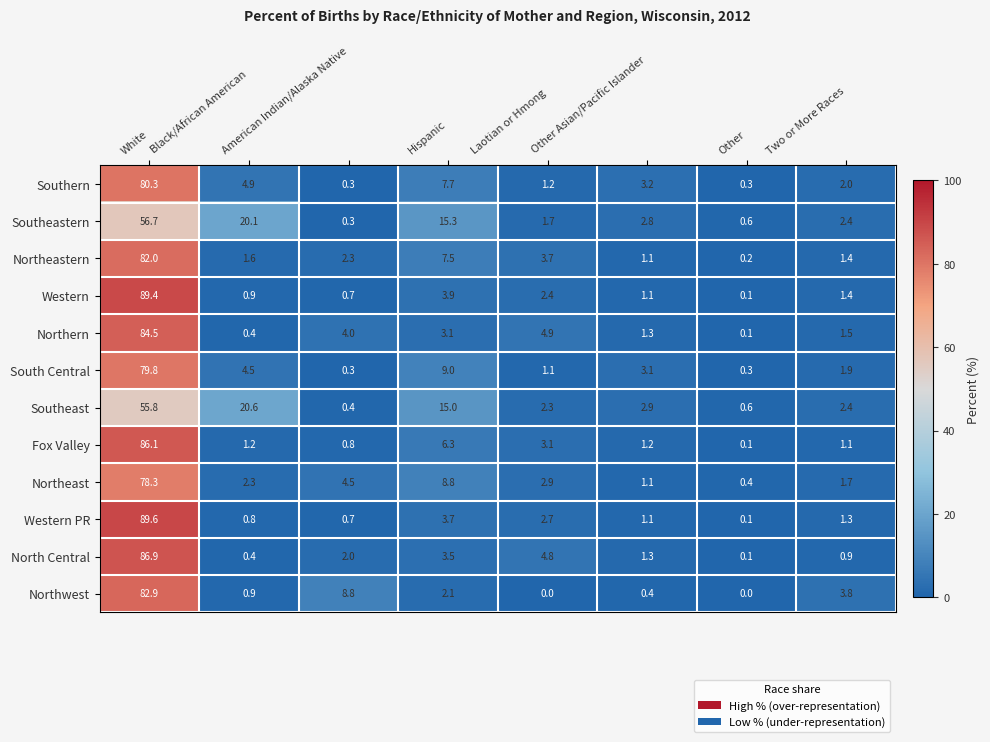

At how many categories does at least one series exceed 24?

1